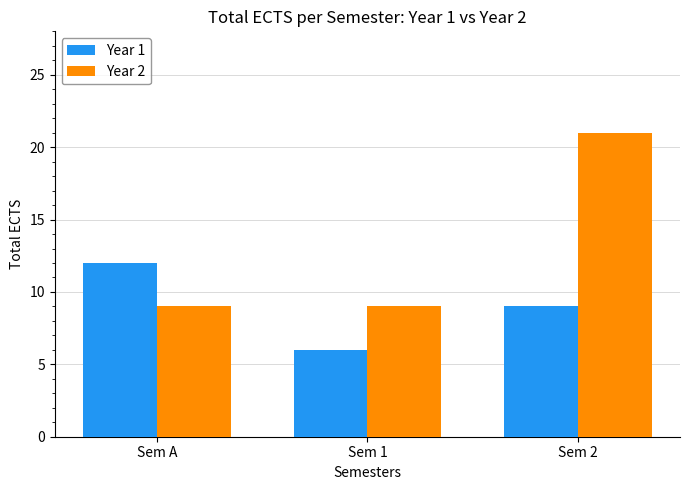

At which label is Year 1 closest to 9?

Sem 2